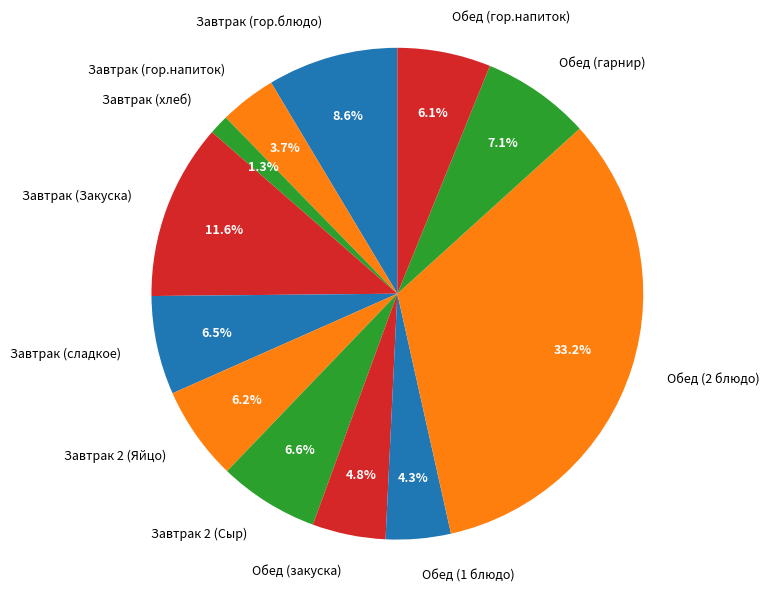

What percentage is the Завтрак 2 (Сыр) slice, to the nearest percent?

7%